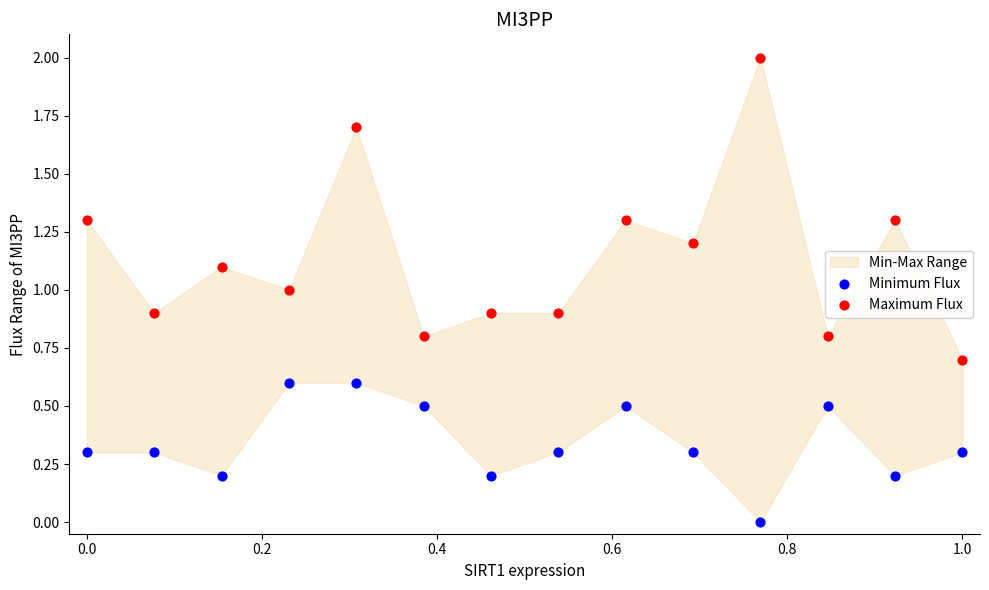

Across all data points, what is the range of Y values (max minus min)?

2.0